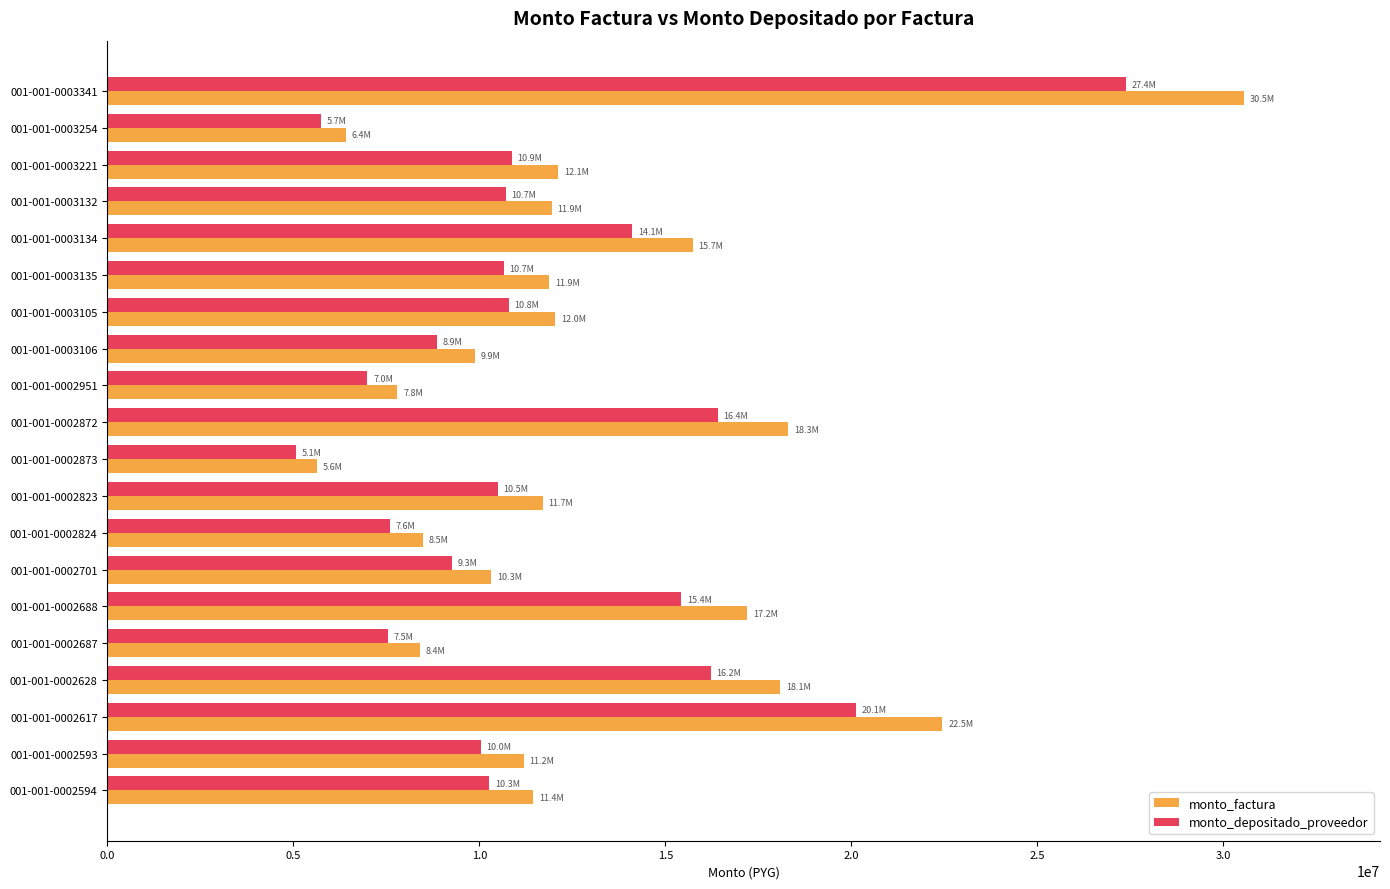

Rank the series at 001-001-0003134 from lowest to highest value.

monto_depositado_proveedor, monto_factura